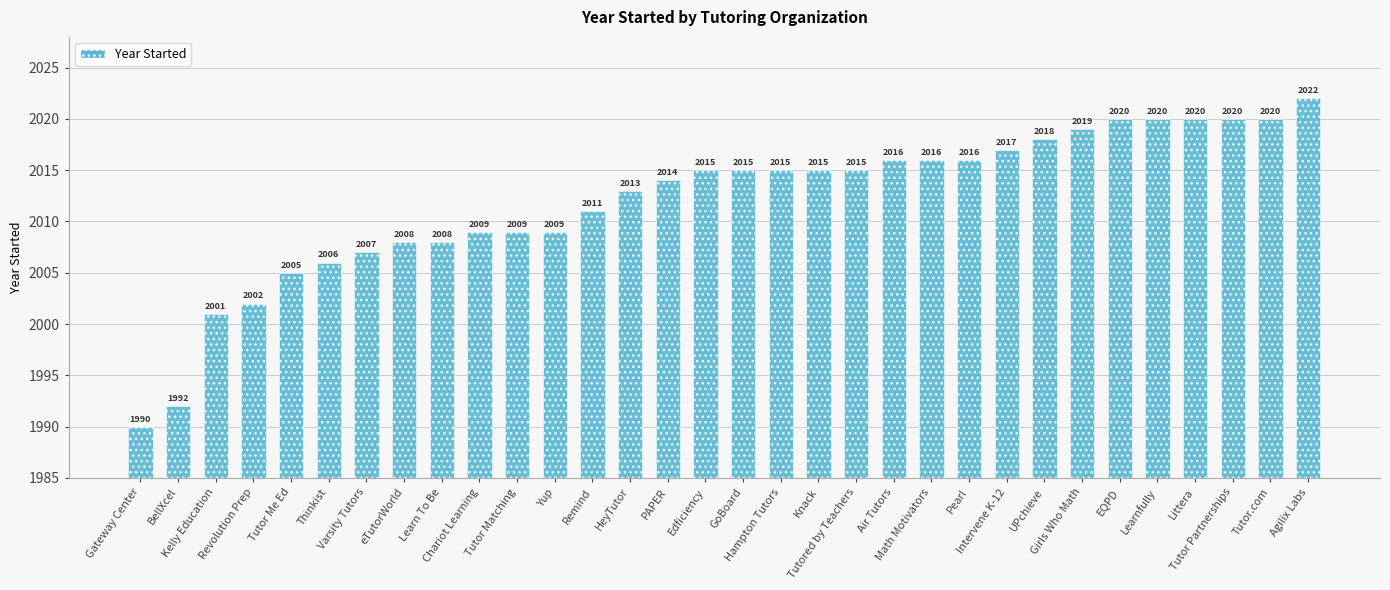

Between Air Tutors and Knack, which is larger?

Air Tutors